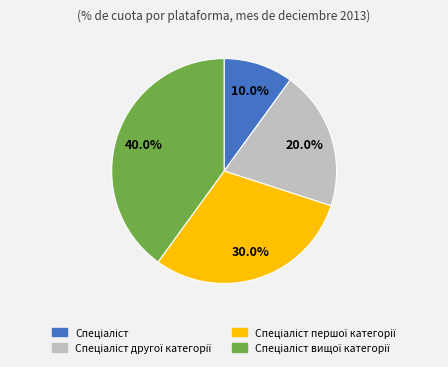

Is there any slice that represents more than half of the pie?

No